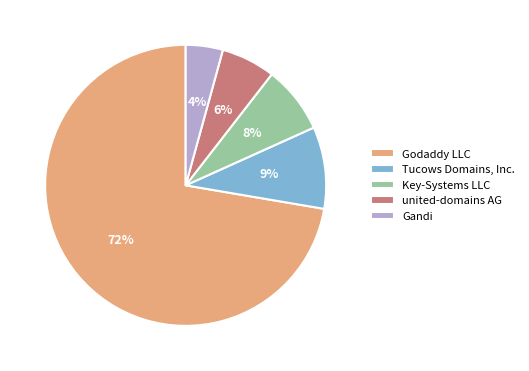

What percentage is the united-domains AG slice, to the nearest percent?

6%